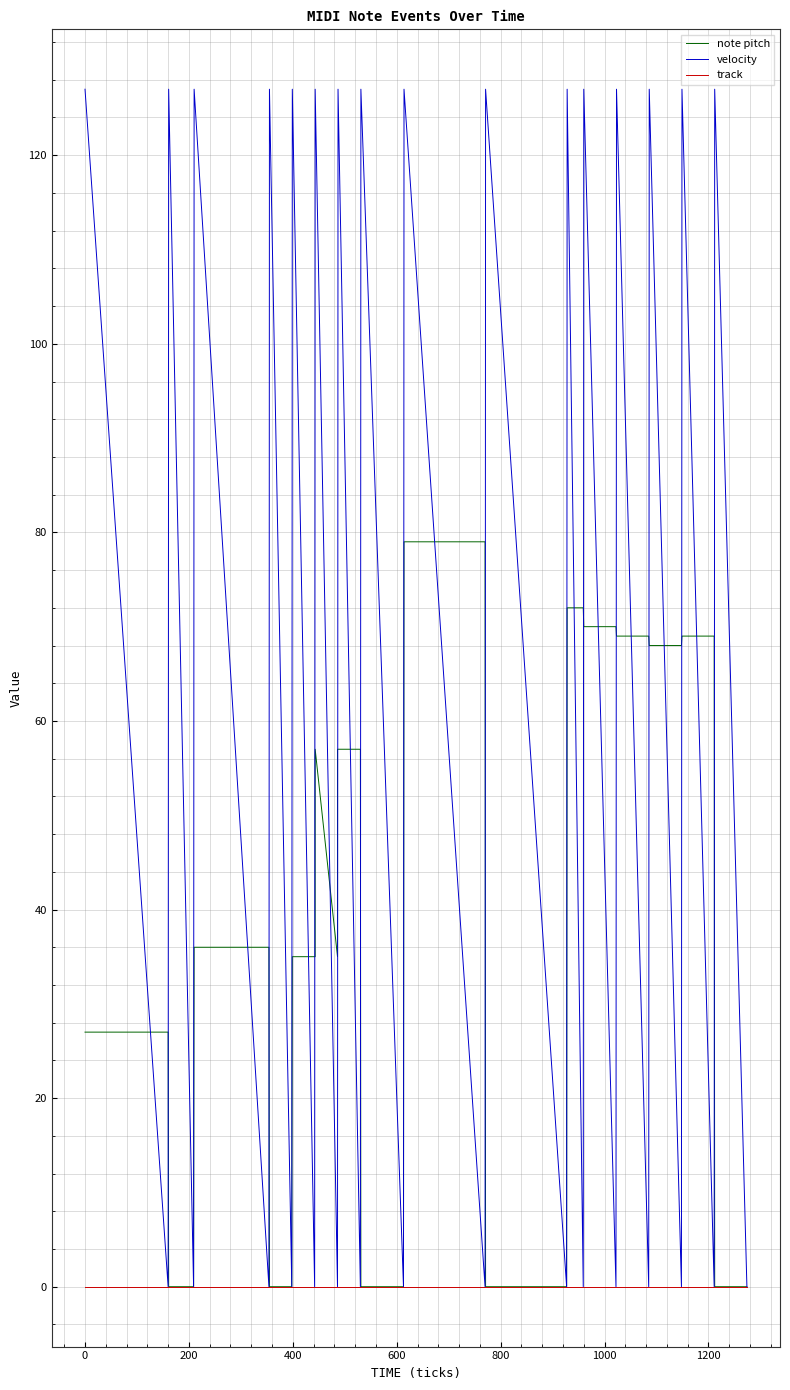

Which series has the largest range (max minus min)?

velocity